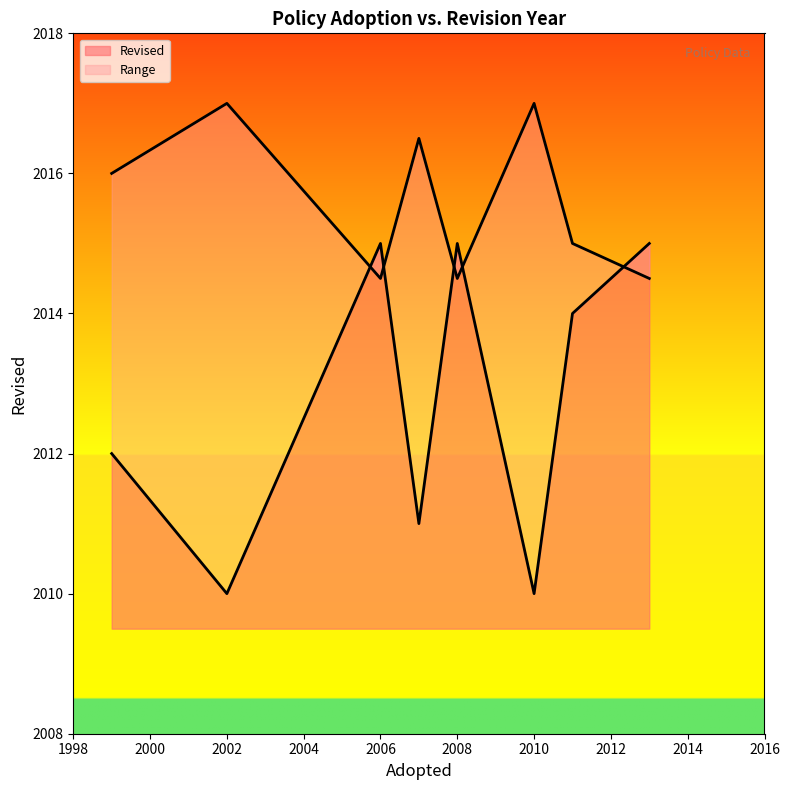

Count the values in the range 2011 to 2015.

6